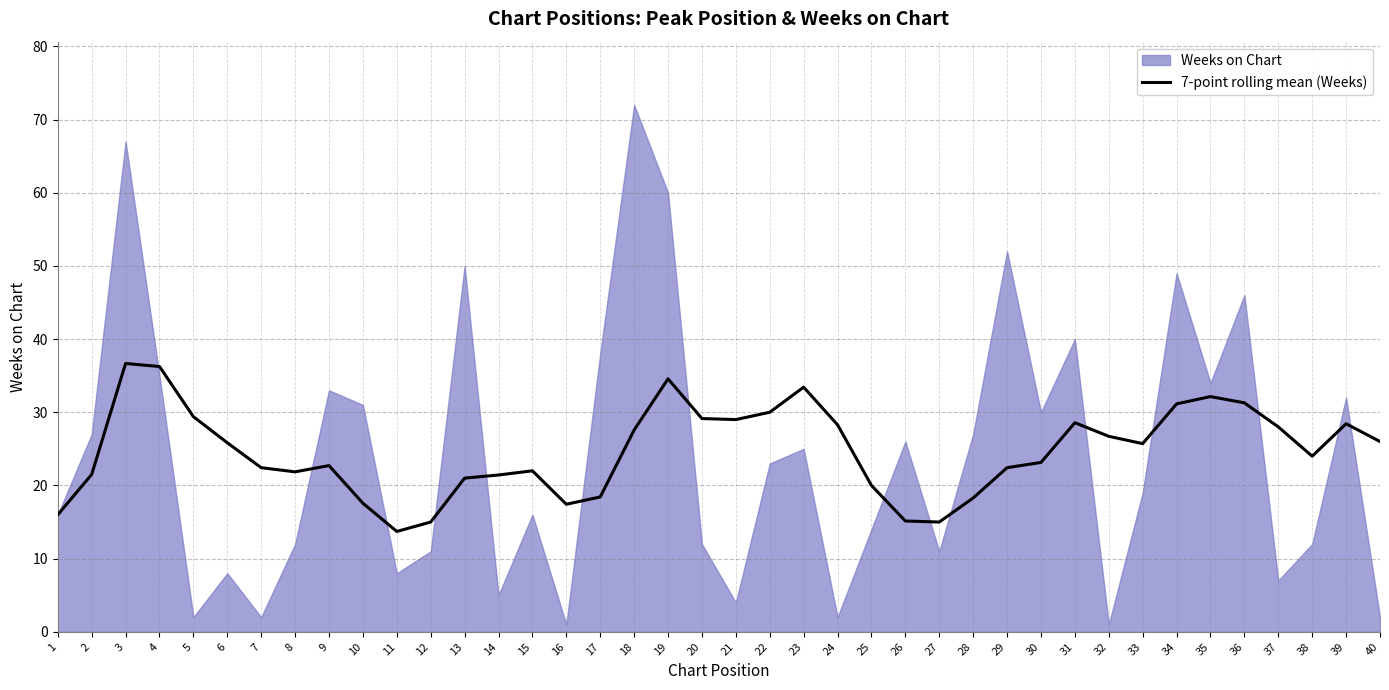

Does the chart have visible grid lines?

Yes